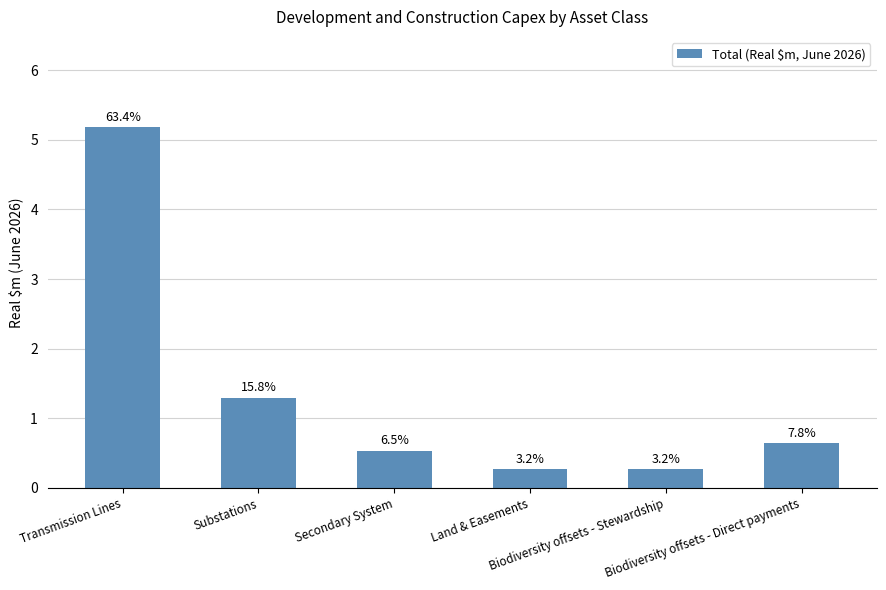

Reading left to right, extract all data points from this chart.

5.2	1.3	0.5	0.3	0.3	0.6